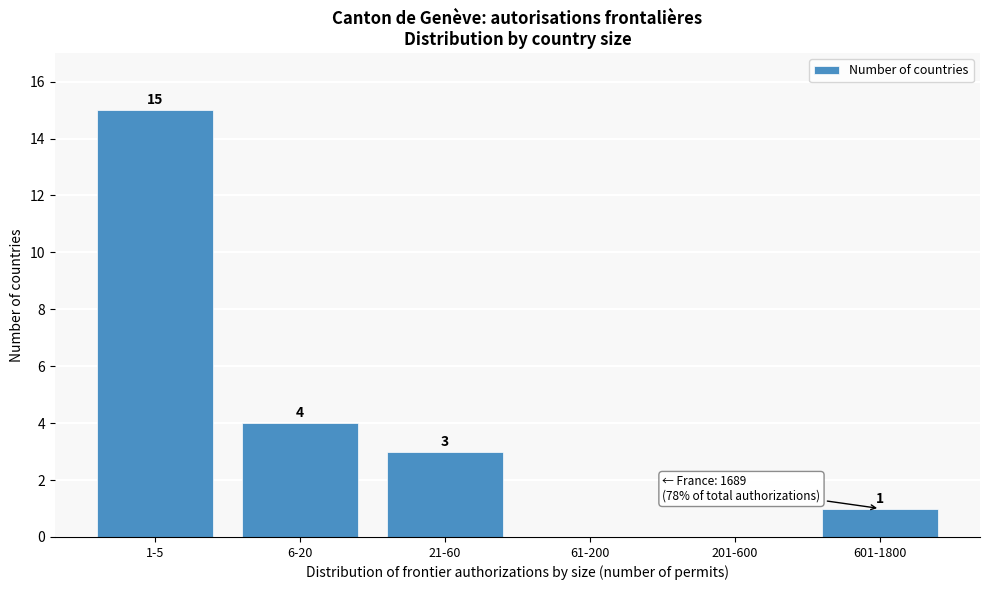

Reading right to left, what are all the values shown in this chart?

601-1800=1	201-600=0	61-200=0	21-60=3	6-20=4	1-5=15